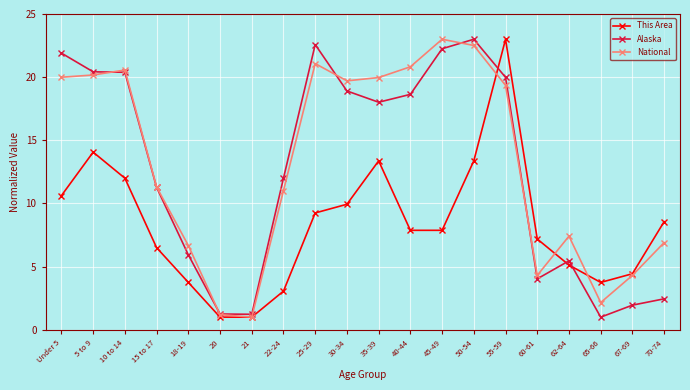

What is the spread (max minus min) of values at 40-44?

12.9